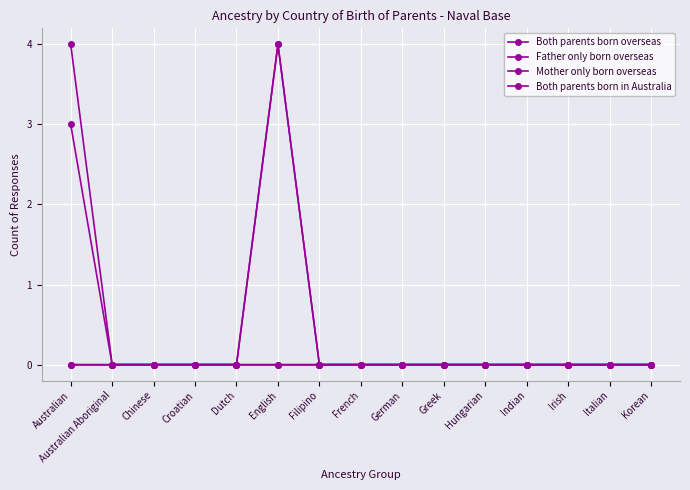

True or false: Both parents born in Australia and Mother only born overseas cross at least once.

False